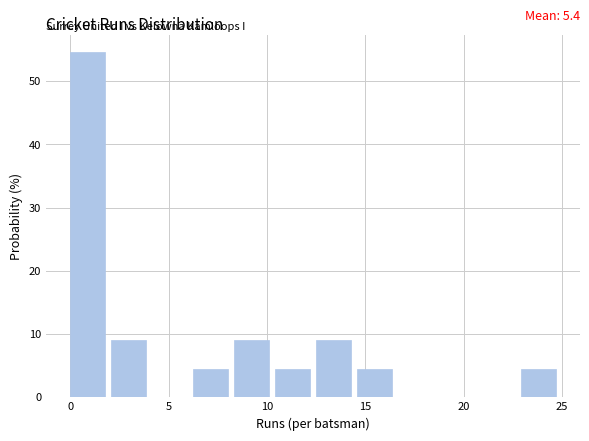

Over which range of the x-axis is the bar tallest?

0.0 to 2.0